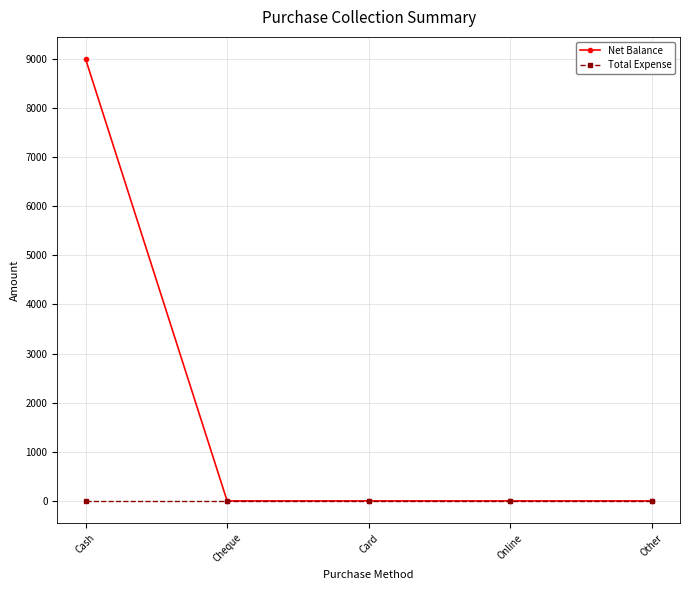

Rank the series by their average value, from highest to lowest.

Net Balance, Total Expense